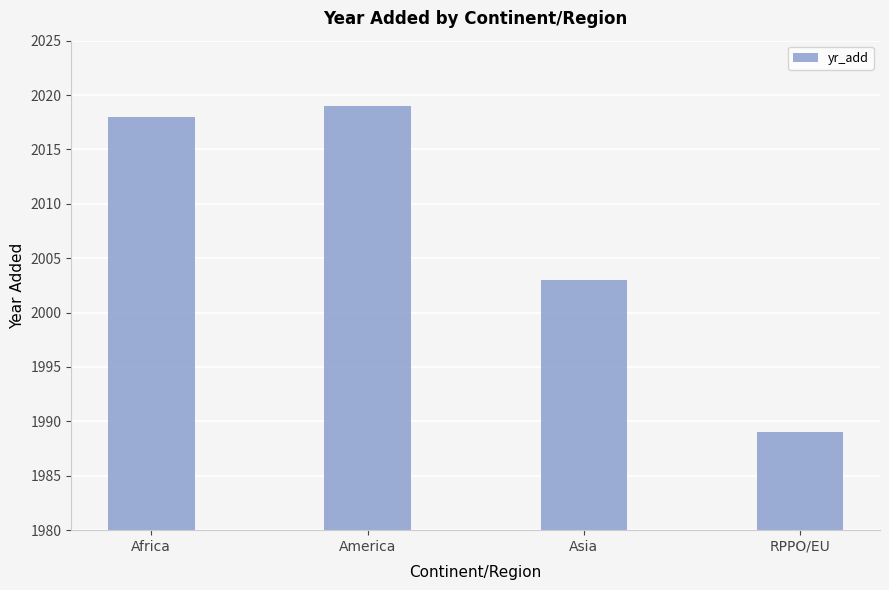

What is the sum of the values at Asia and America?

4022